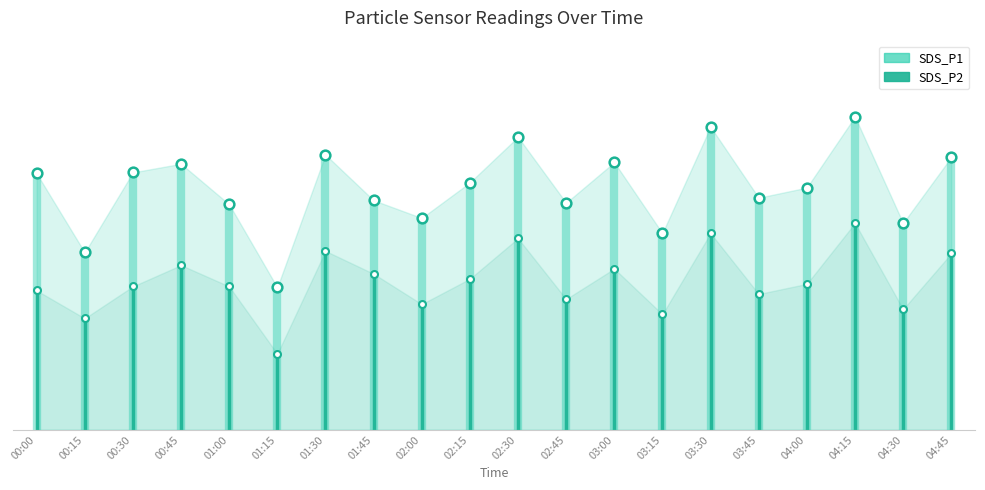

How many data points in SDS_P1 are less than 14?

1